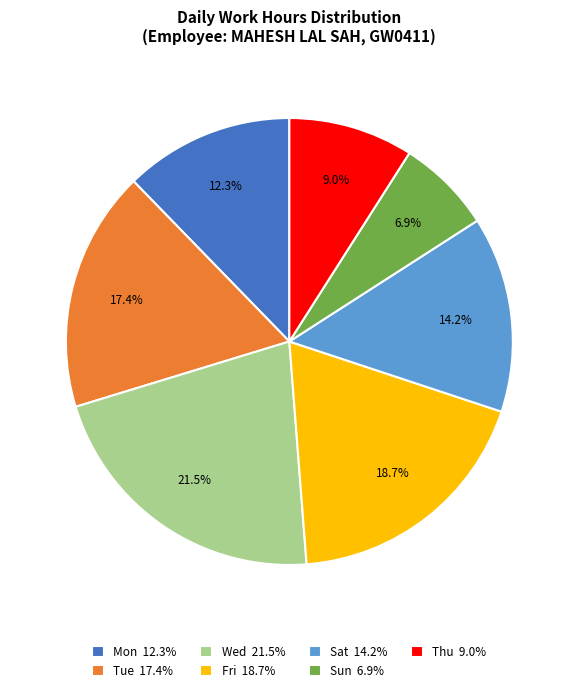

What is the ratio of the value at Tue 17.4% to the value at Fri 18.7%?

0.9